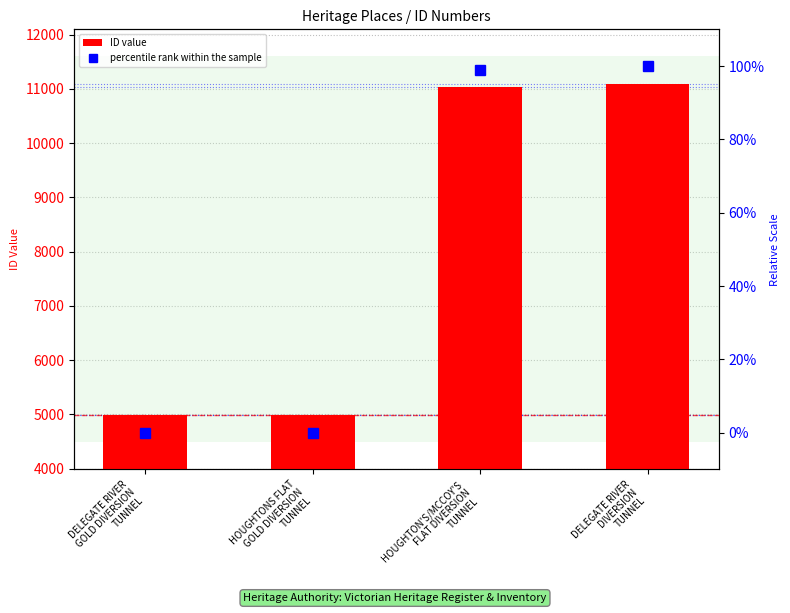

At which label does percentile rank within the sample reach its minimum?

DELEGATE RIVER
GOLD DIVERSION
TUNNEL